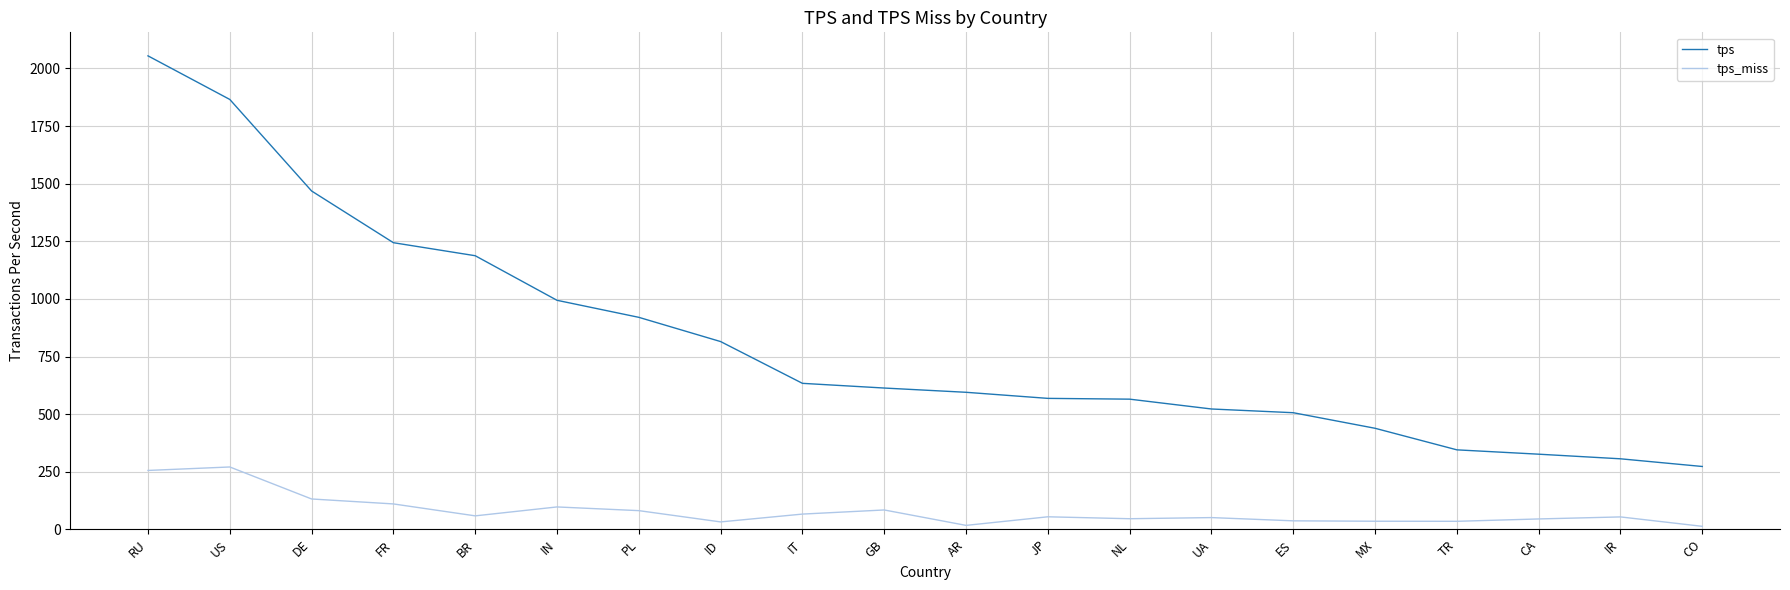

Which series has the largest total across all categories?

tps